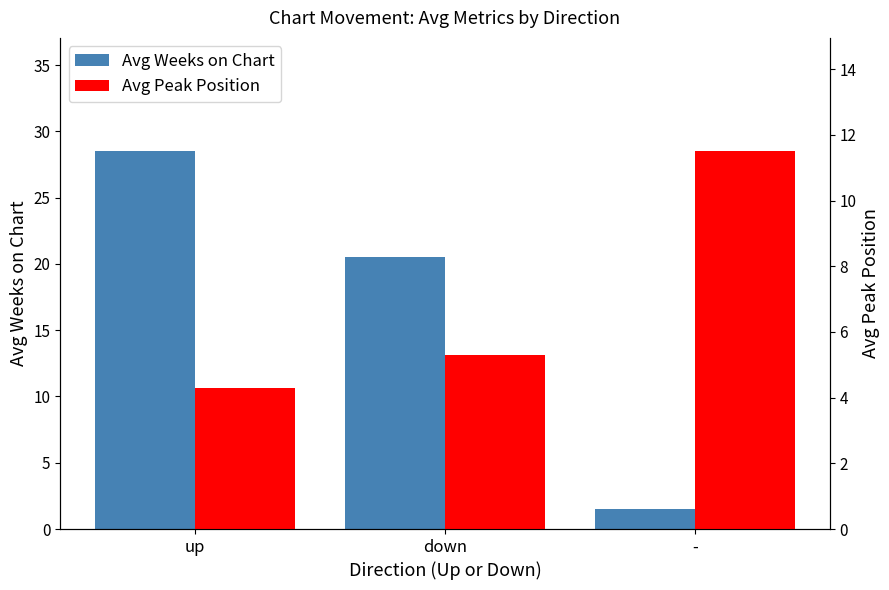

List the labels in order of Avg Peak Position value, smallest first.

up, down, -